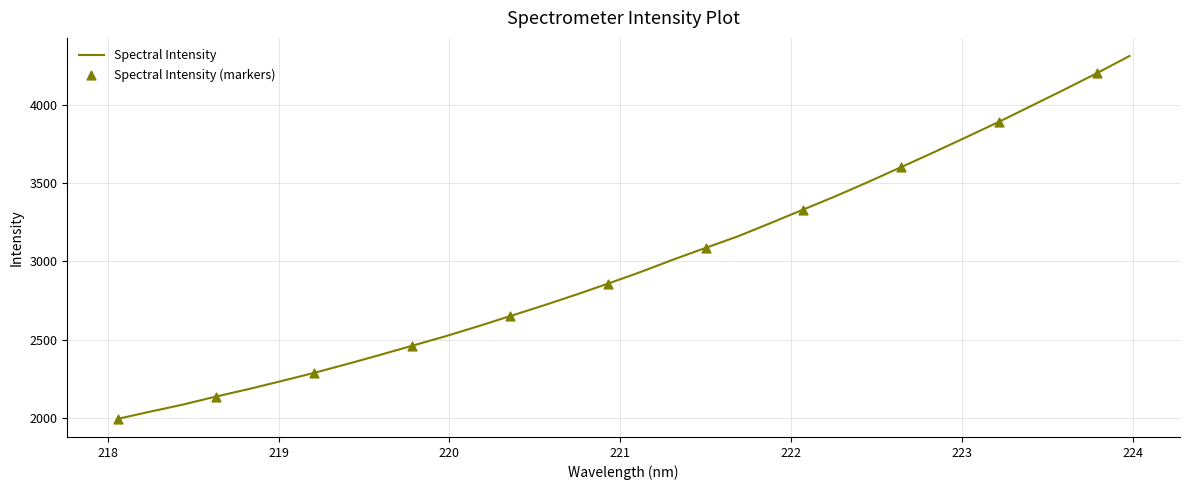

What is the difference between the maximum and minimum values?

2311.9